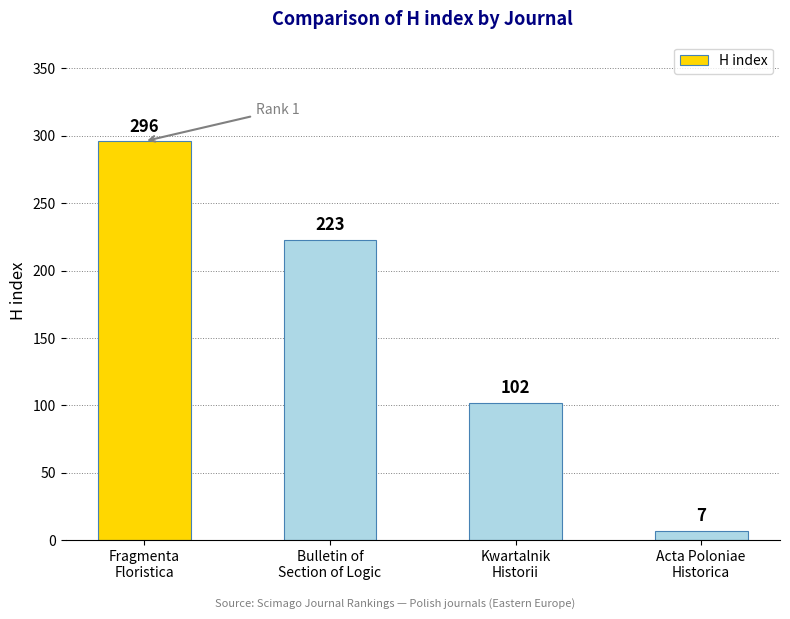

What is the approximate value at Bulletin of
Section of Logic, to the nearest 10?

220